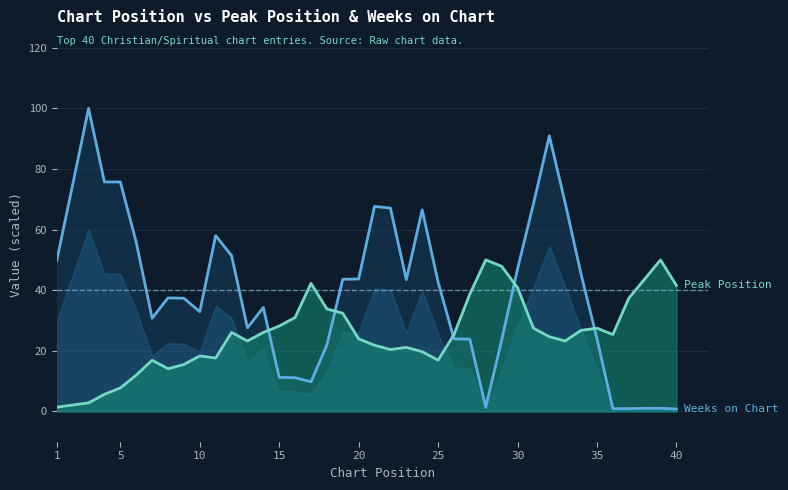

The Weeks on Chart (line) series shows 62.6 at 25. True or false?

False